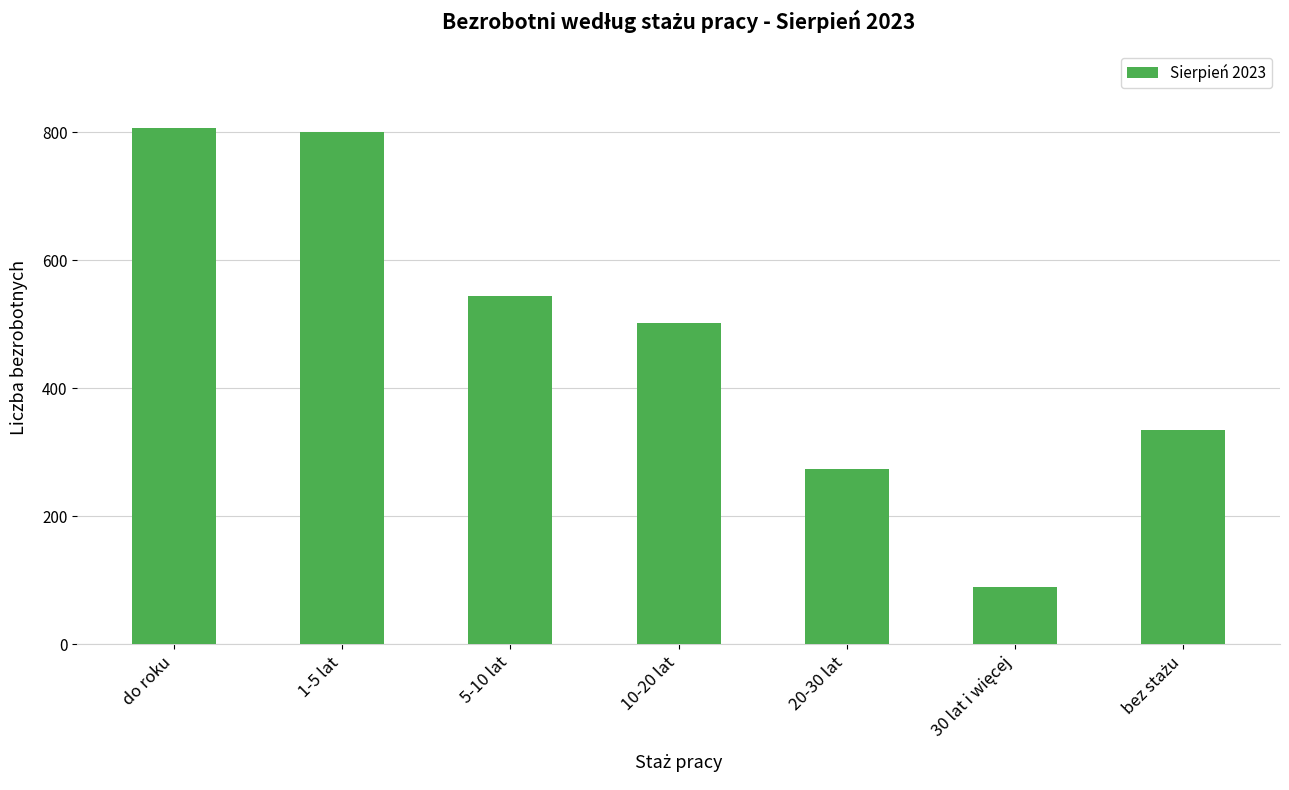

What is the change in value from do roku to 20-30 lat?

-533